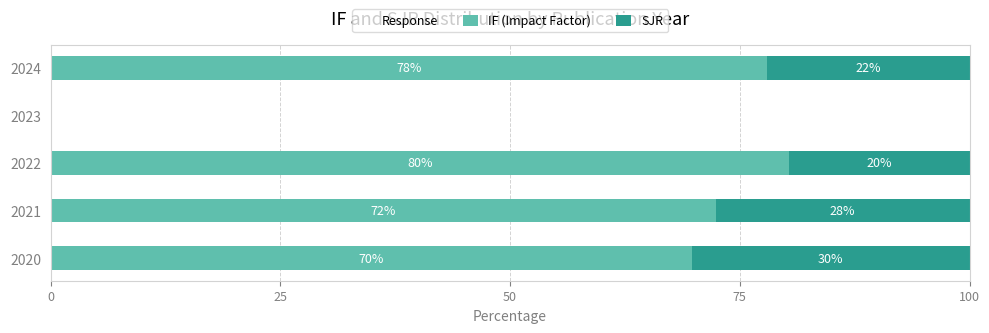

What is the total value across all series at 2020?

100.0